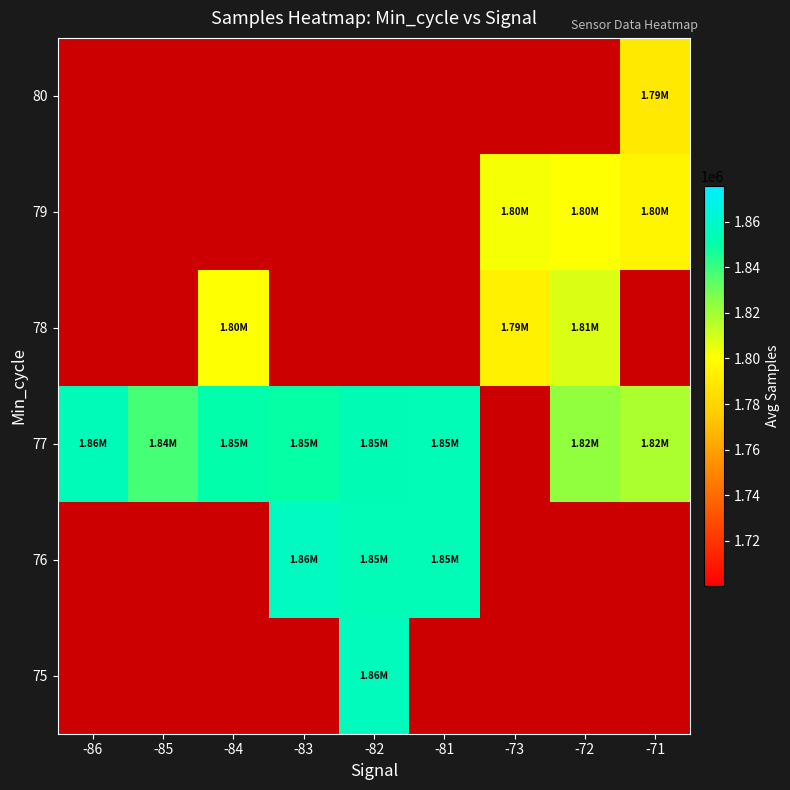

True or false: 77 has a value of 1817618.0 at -71.

True